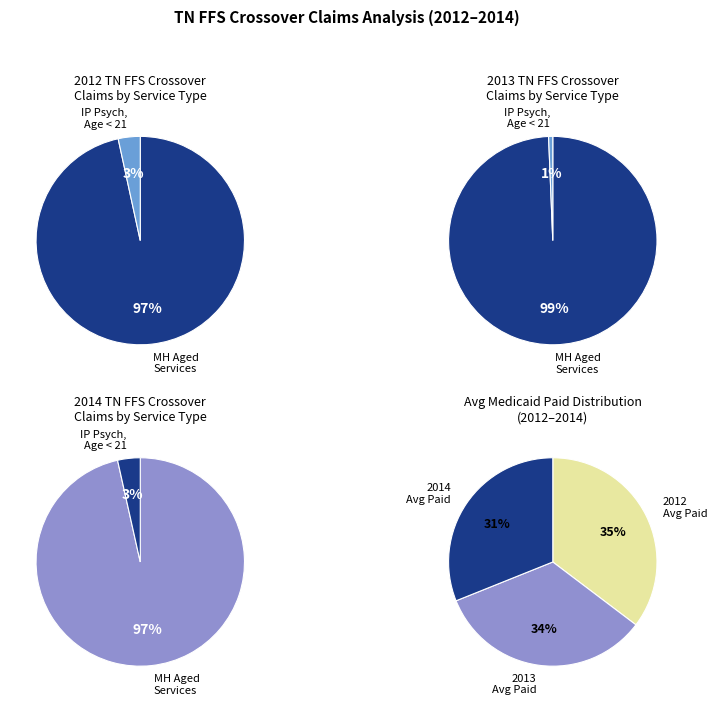

Between % Claims with MH Aged Services and % Claims with IP Psych, Age < 21, which is larger?

% Claims with MH Aged Services